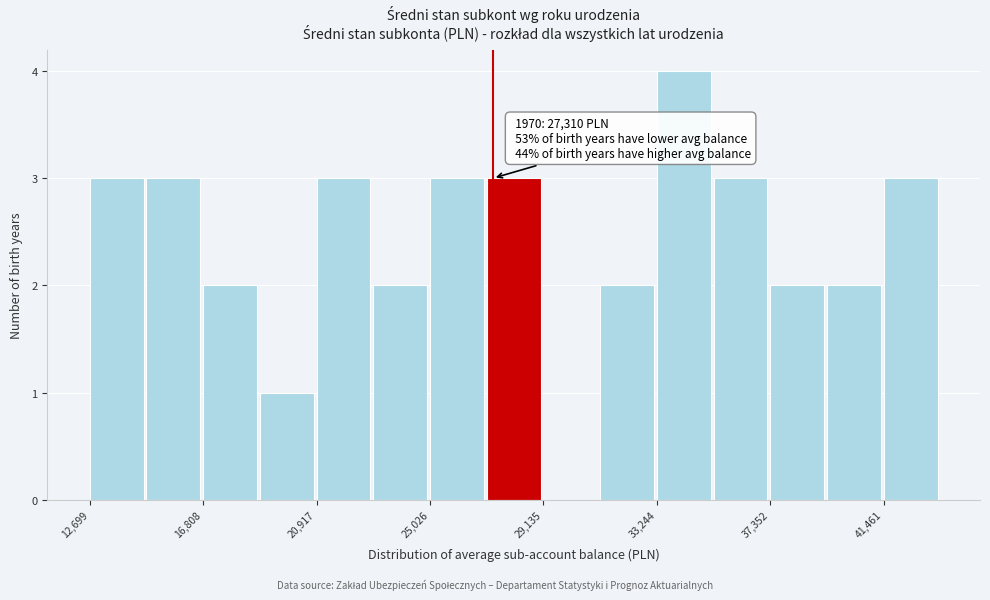

Which range on the x-axis has the tallest bar?

33000 to 35500